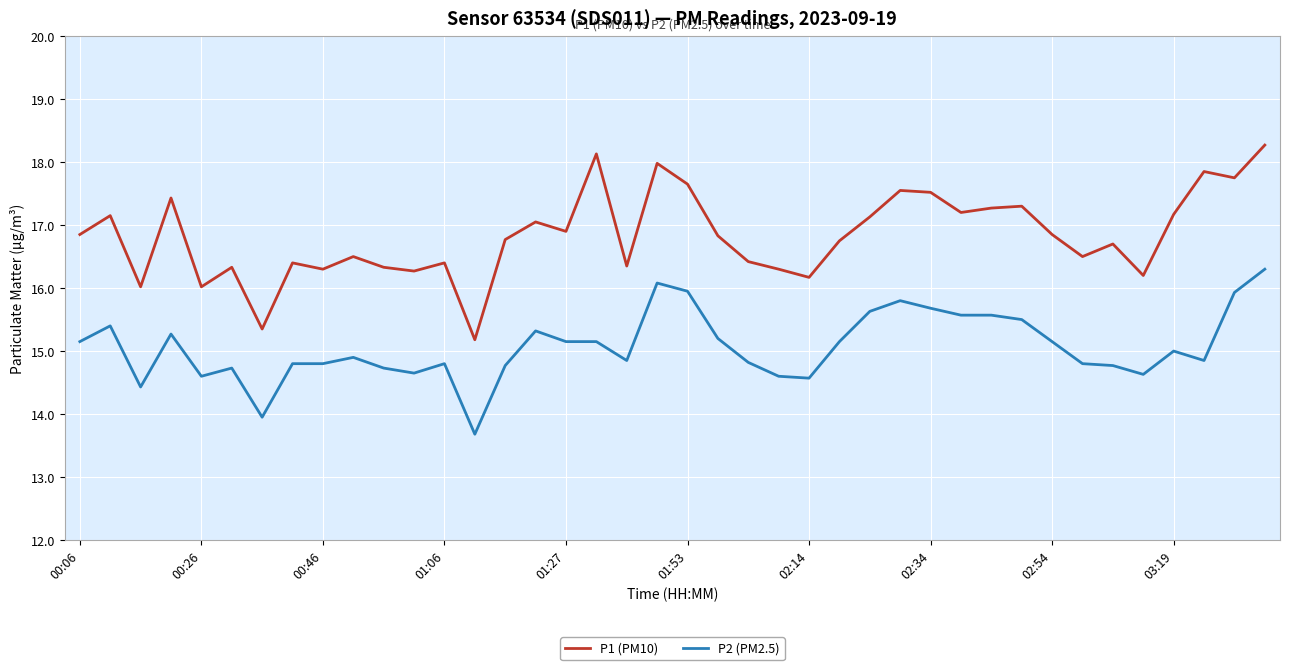

Rank the series by their maximum value, from lowest to highest.

P2 (PM2.5), P1 (PM10)